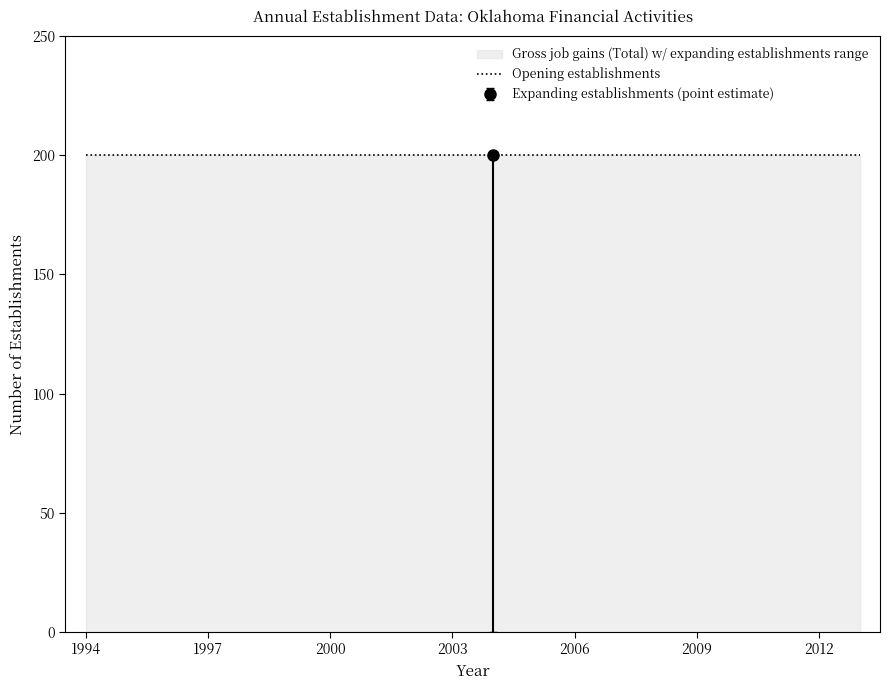

At which label does Opening establishments reach its minimum?

1994